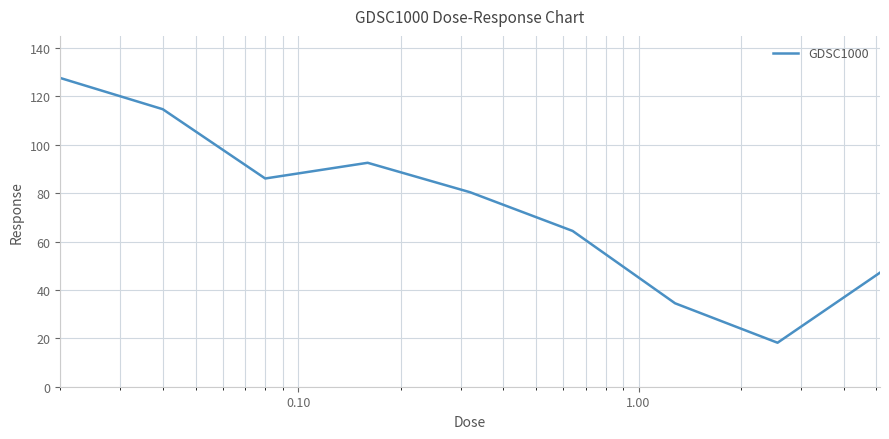

What is the smallest value displayed?

18.2